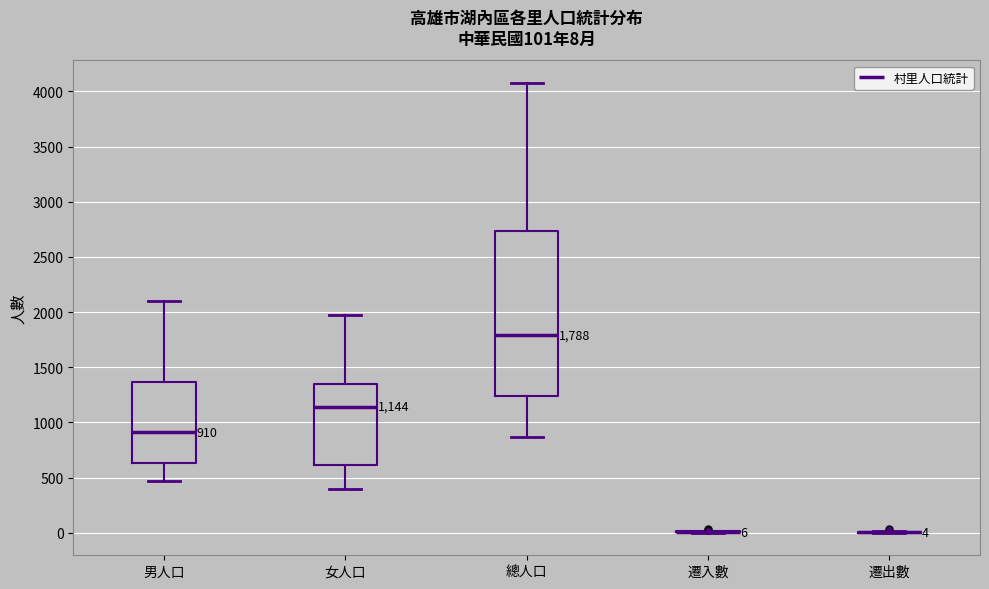

Comparing the boxes themselves (not the whiskers), which one is the tallest?

總人口